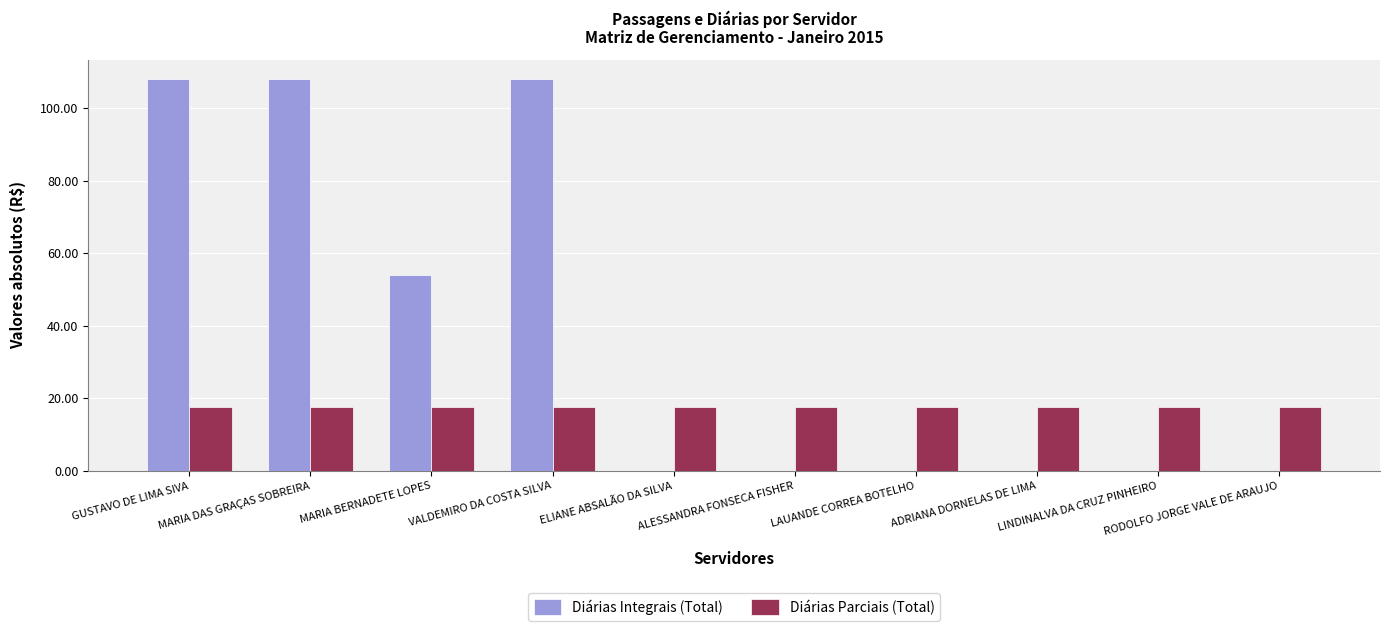

Which series changed the most between MARIA BERNADETE LOPES and ALESSANDRA FONSECA FISHER?

Diárias Integrais (Total)